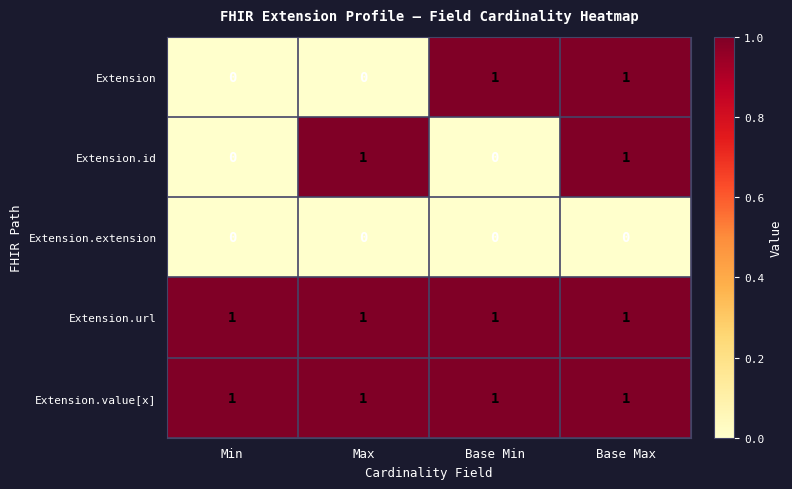

At which category is the sum across all series the highest?

Base Max